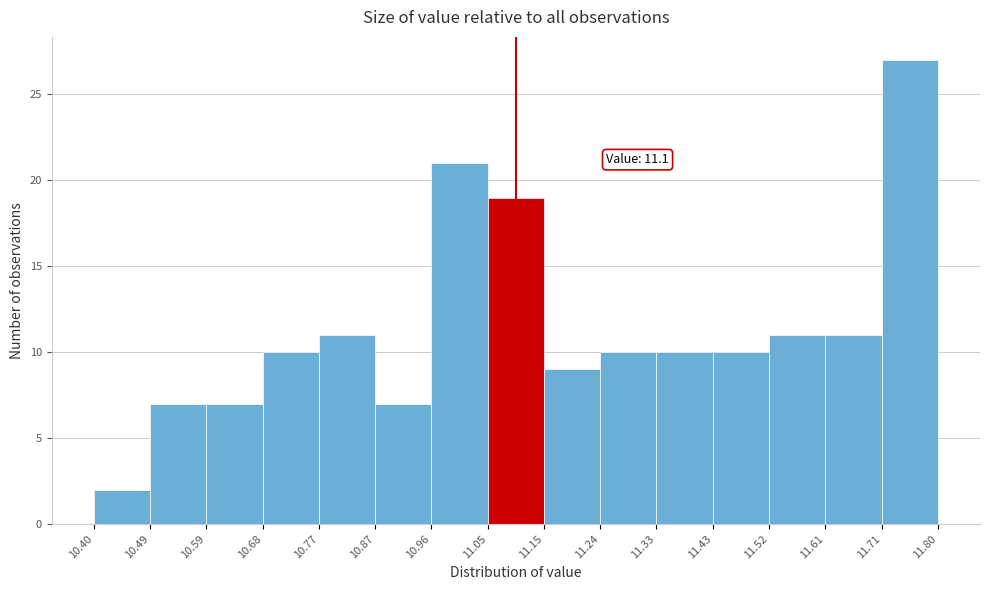

Which range on the x-axis has the tallest bar?

11.71 to 11.80